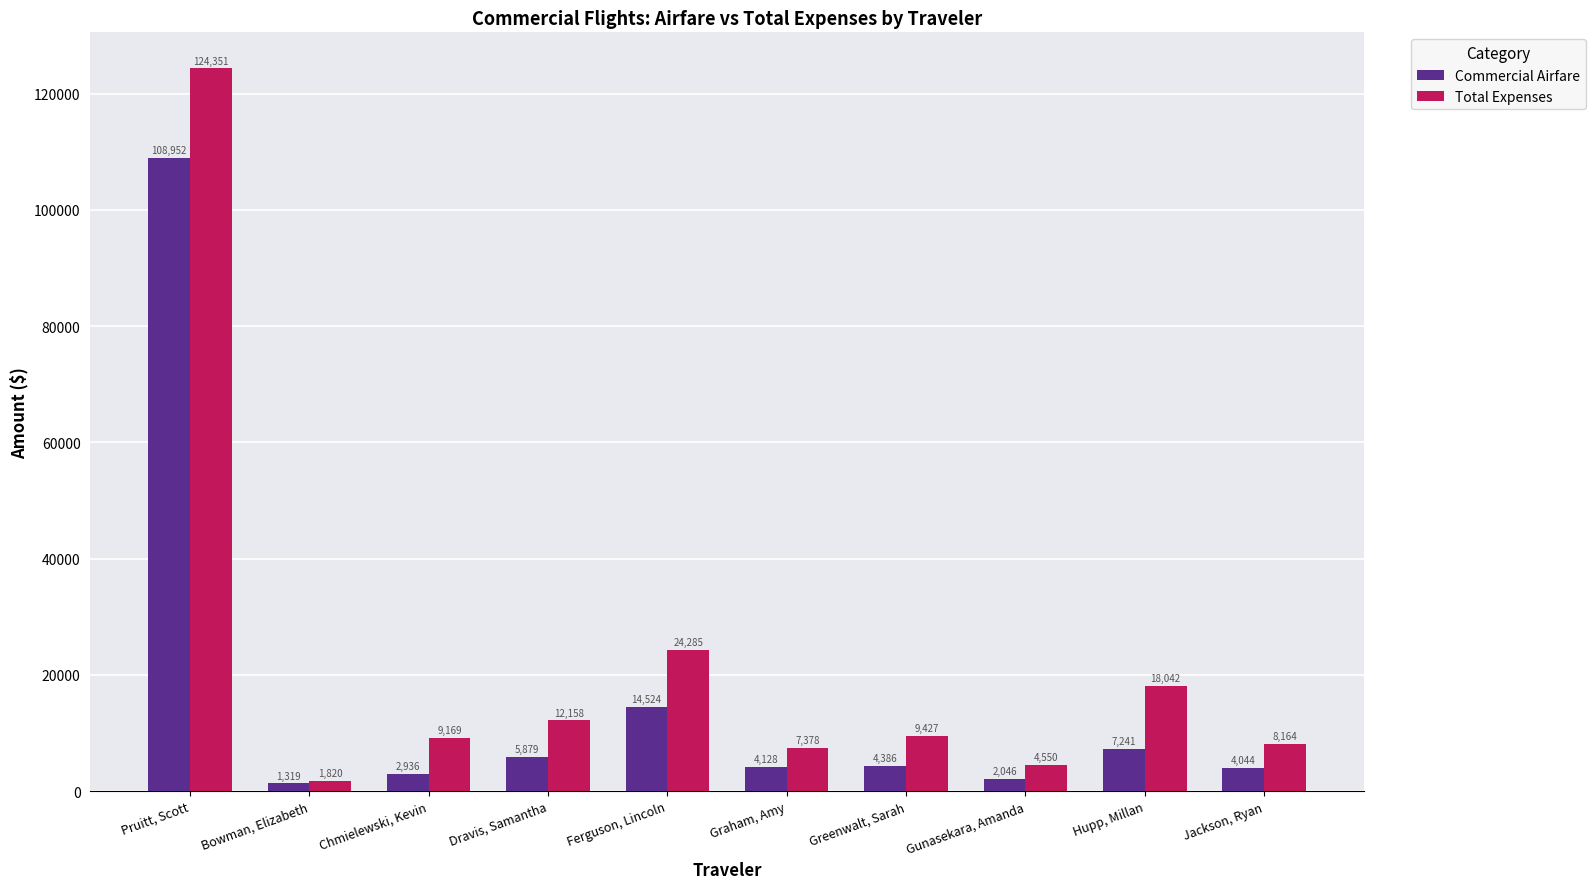

How many series are shown in this chart?

2